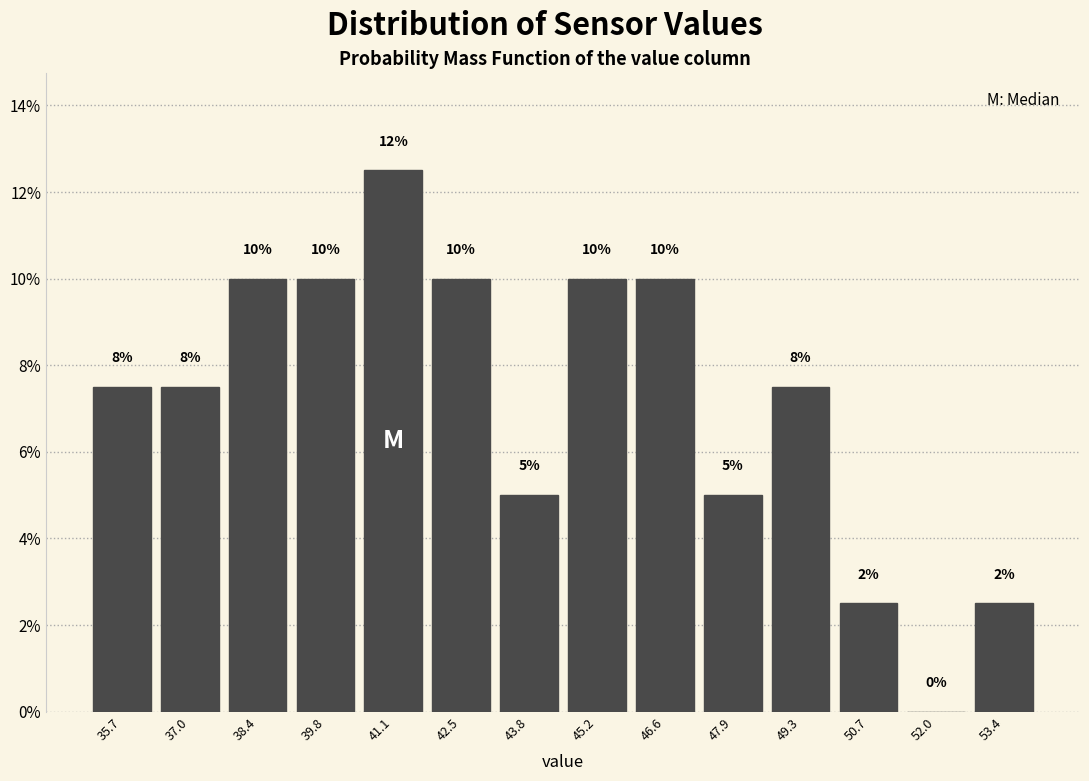

Over which range of the x-axis is the bar tallest?

40.4 to 41.8